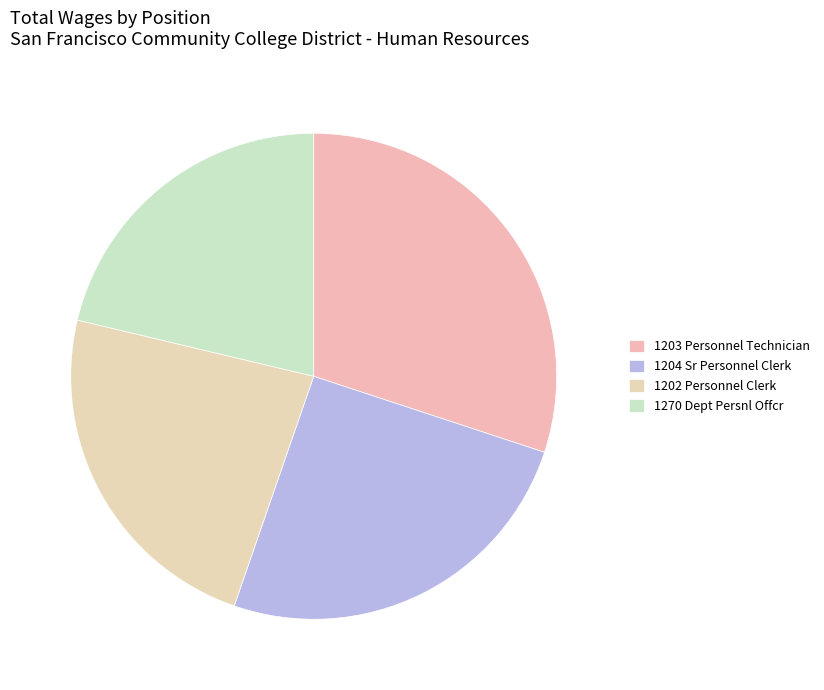

How many segments does this pie chart have?

4